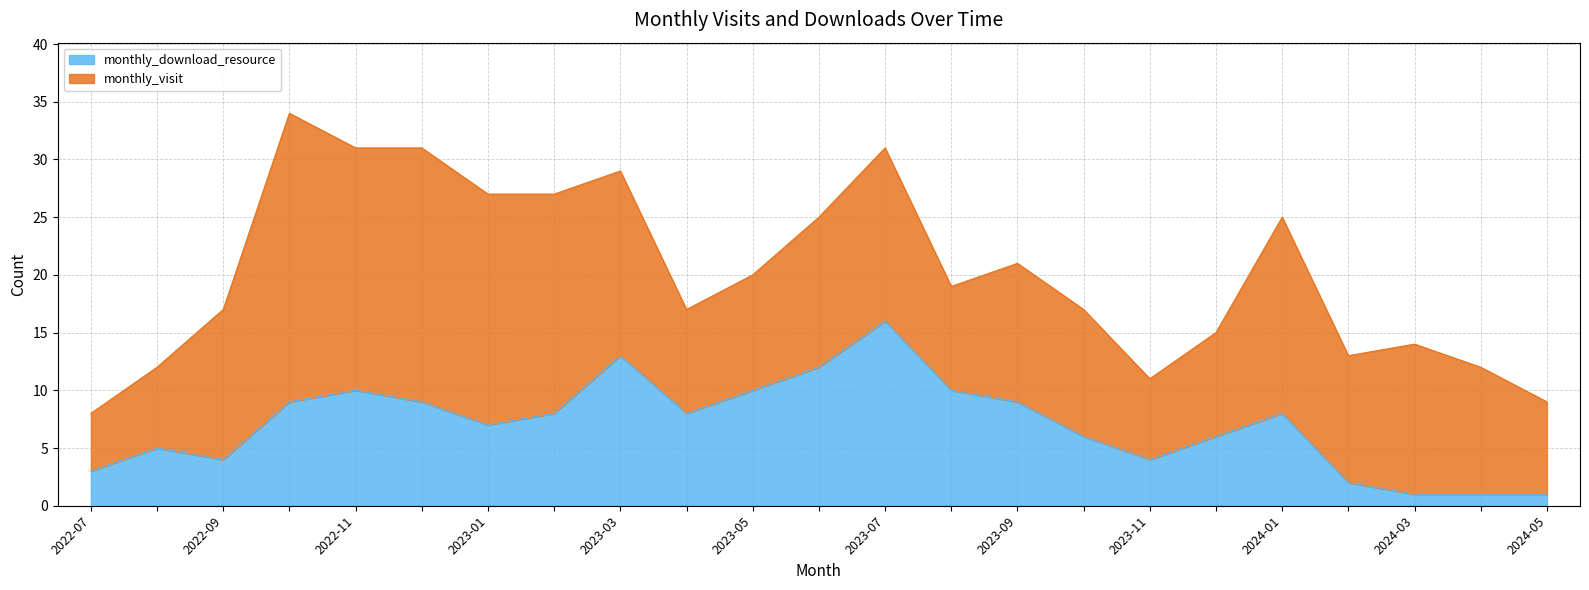

How many data points are above 8?

9